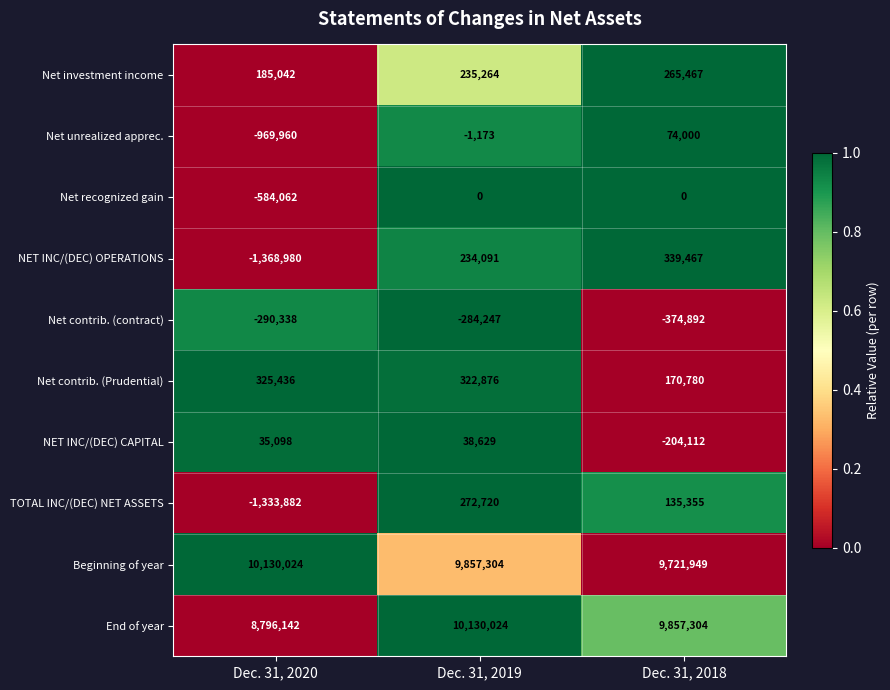

Reading right to left, extract all data points from this chart.

Net investment income: Dec. 31, 2018=265467	Dec. 31, 2019=235264	Dec. 31, 2020=185042
Net unrealized apprec.: Dec. 31, 2018=74000	Dec. 31, 2019=-1173	Dec. 31, 2020=-969960
Net recognized gain: Dec. 31, 2018=0	Dec. 31, 2019=0	Dec. 31, 2020=-584062
NET INC/(DEC) OPERATIONS: Dec. 31, 2018=339467	Dec. 31, 2019=234091	Dec. 31, 2020=-1368980
Net contrib. (contract): Dec. 31, 2018=-374892	Dec. 31, 2019=-284247	Dec. 31, 2020=-290338
Net contrib. (Prudential): Dec. 31, 2018=170780	Dec. 31, 2019=322876	Dec. 31, 2020=325436
NET INC/(DEC) CAPITAL: Dec. 31, 2018=-204112	Dec. 31, 2019=38629	Dec. 31, 2020=35098
TOTAL INC/(DEC) NET ASSETS: Dec. 31, 2018=135355	Dec. 31, 2019=272720	Dec. 31, 2020=-1333882
Beginning of year: Dec. 31, 2018=9721949	Dec. 31, 2019=9857304	Dec. 31, 2020=10130024
End of year: Dec. 31, 2018=9857304	Dec. 31, 2019=10130024	Dec. 31, 2020=8796142